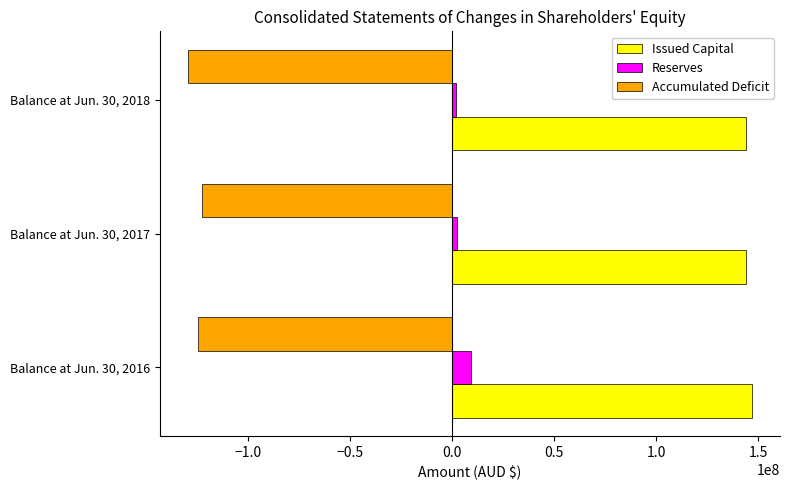

Rank the series by their maximum value, from lowest to highest.

Accumulated Deficit, Reserves, Issued Capital